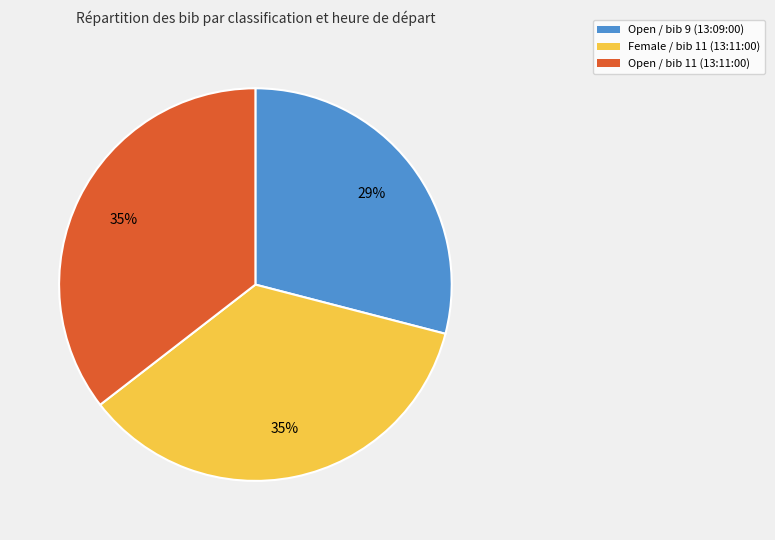

Is it true that Open / bib 9 (13:09:00) is 40% of the pie?

False